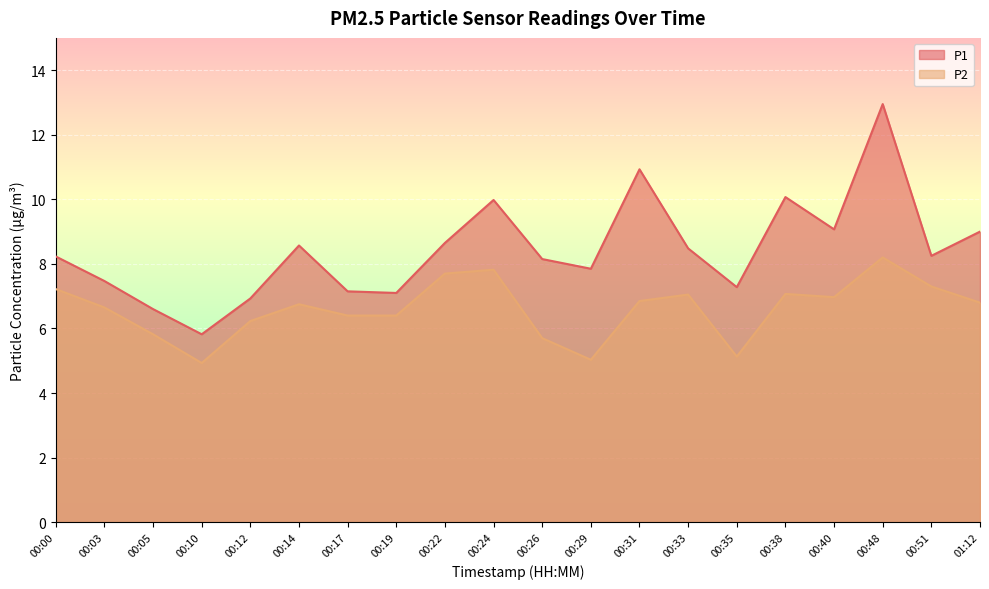

What is the label of the 7th point from the left?

00:17